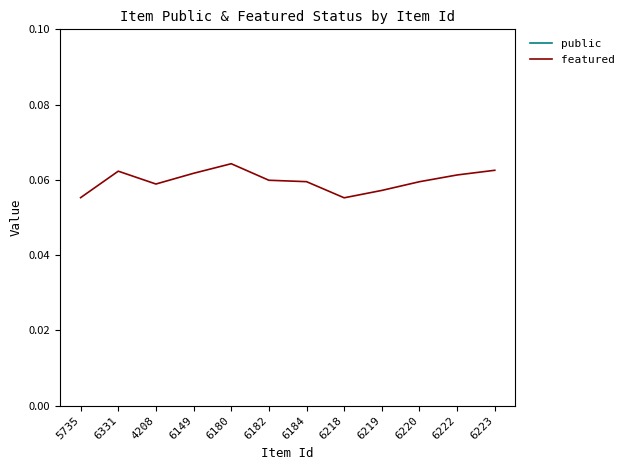

How many interior local peaks does the featured series have?

2